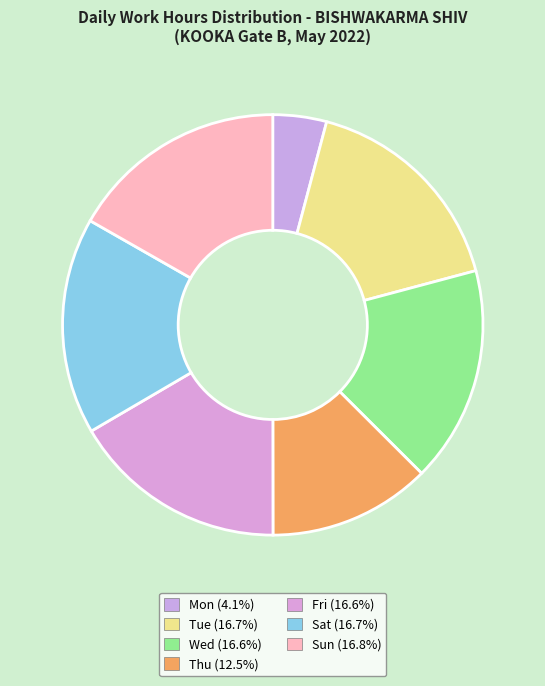

Count the number of slices in the pie.

7